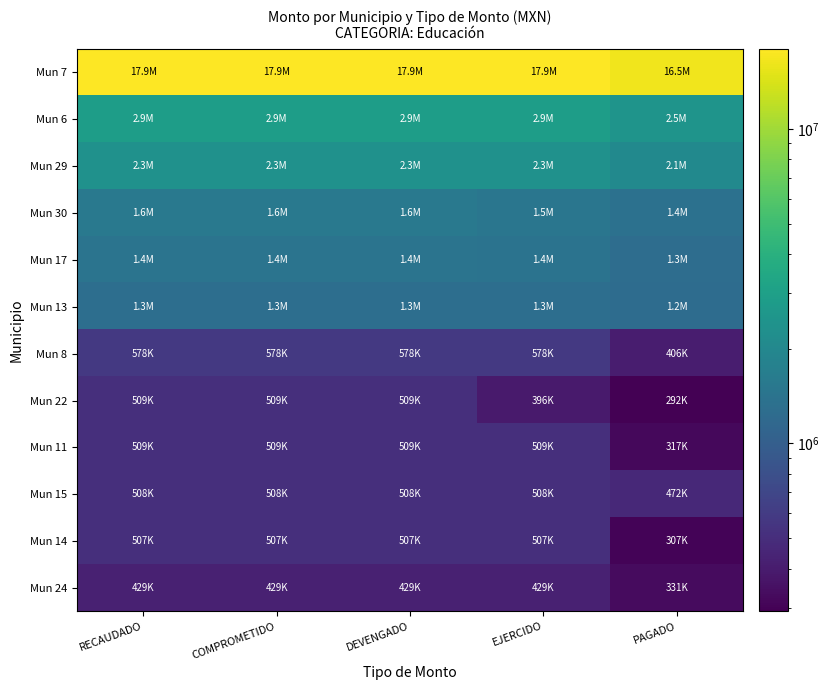

Rank the series at DEVENGADO from highest to lowest value.

Mun 7, Mun 6, Mun 29, Mun 30, Mun 17, Mun 13, Mun 8, Mun 22, Mun 11, Mun 15, Mun 14, Mun 24